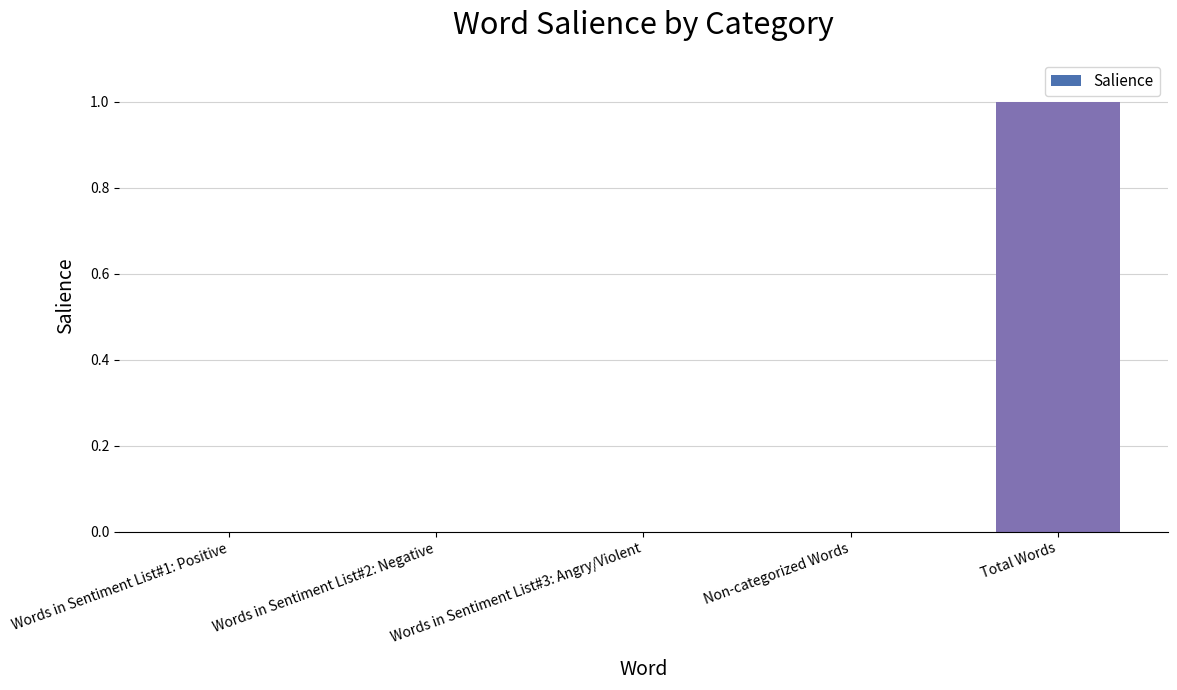

At which category does the chart reach its peak across all series?

Total Words